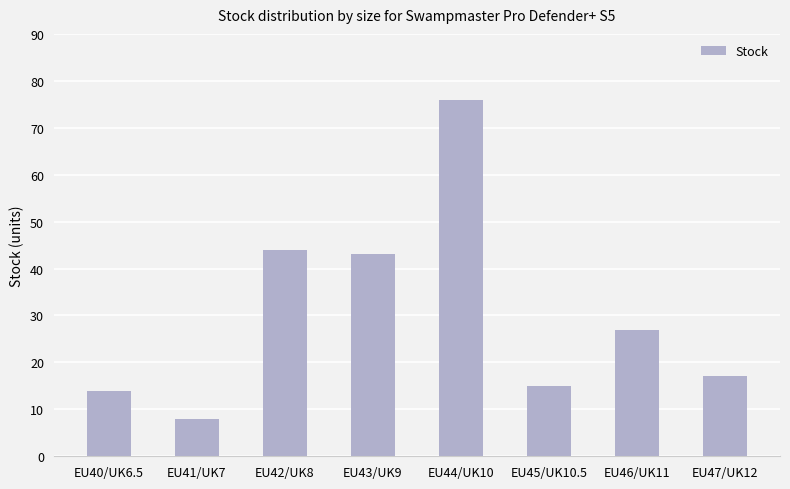

What is the difference between the maximum and minimum values?

68